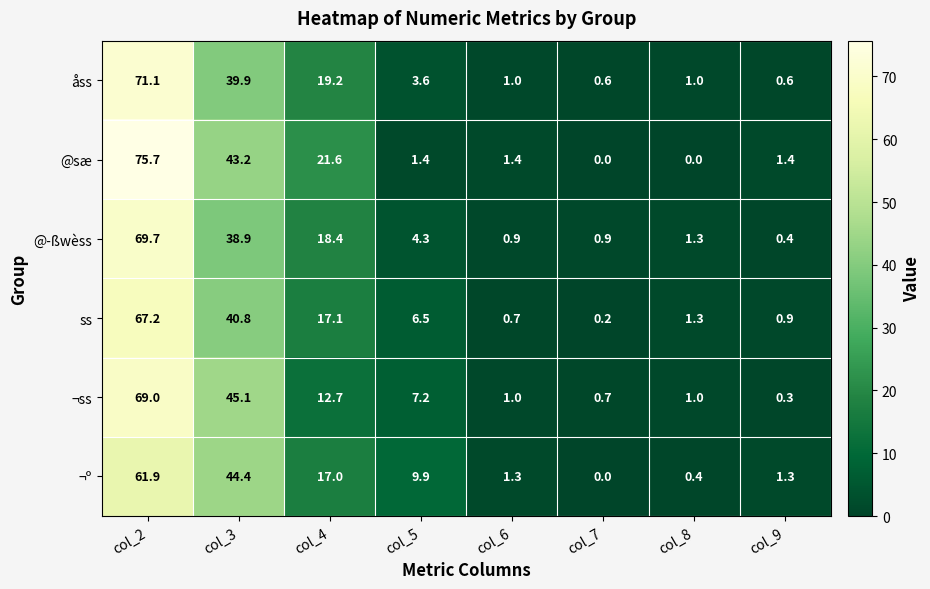

Rank the categories by ss value from lowest to highest.

col_7, col_6, col_9, col_8, col_5, col_4, col_3, col_2